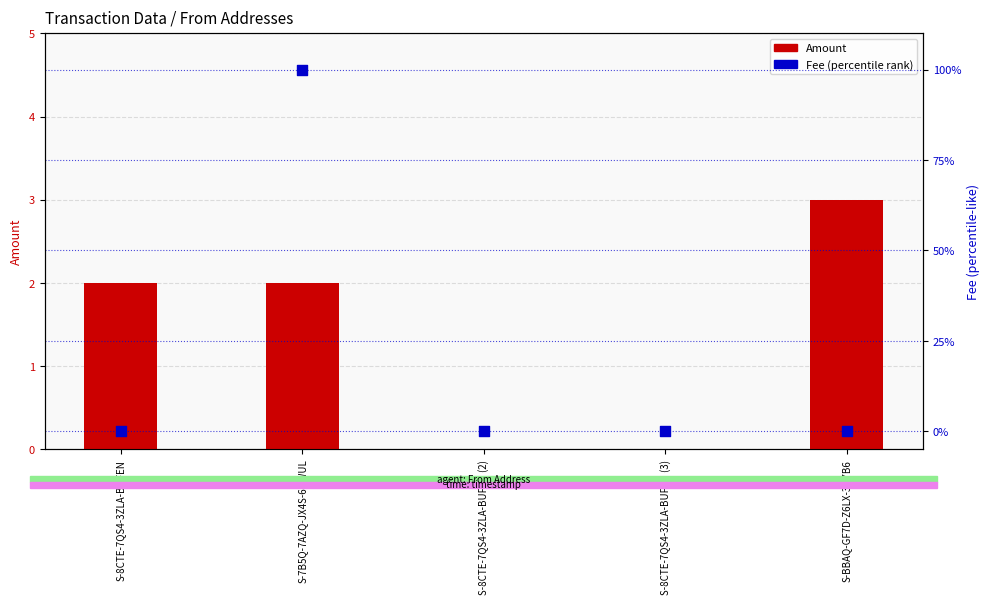

Which series has the widest spread of Y values?

Fee (percentile rank)